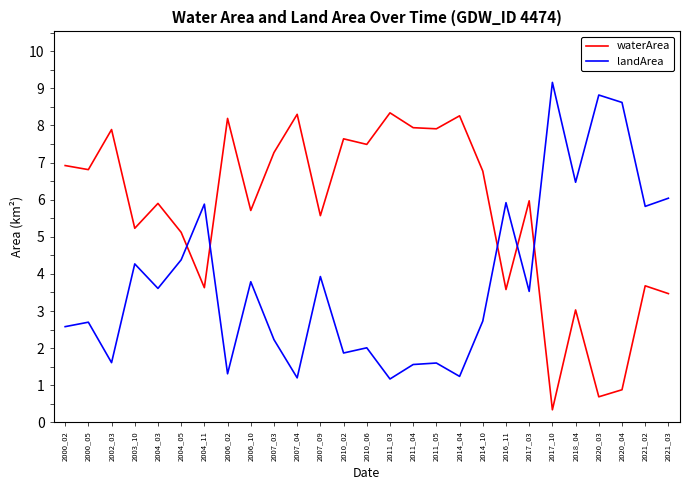

Which series has the largest total across all categories?

waterArea